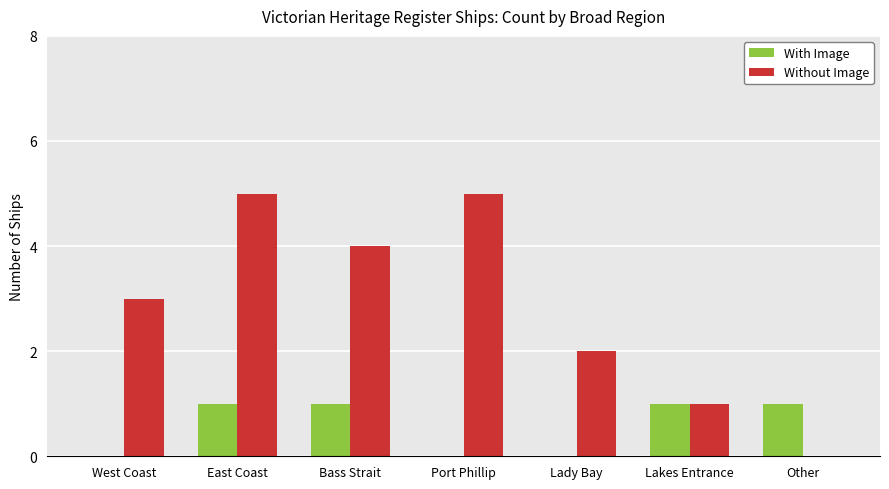

How many distinct data groups are displayed?

2